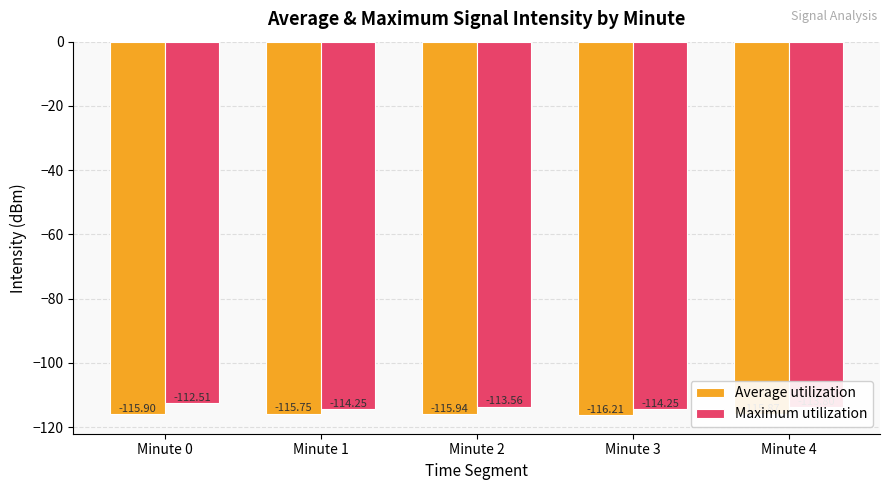

At how many categories does at least one series exceed -114?

3